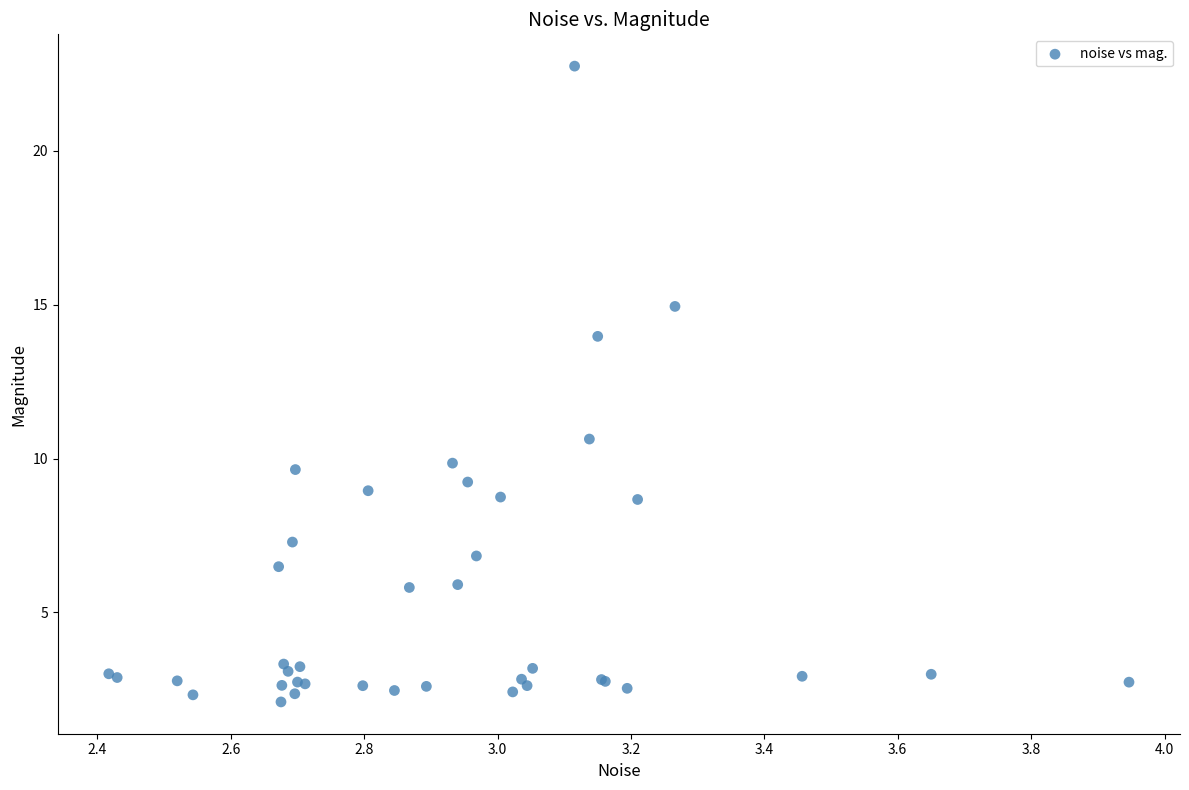

What Y value in the scatter plot is closest to 12?

10.6